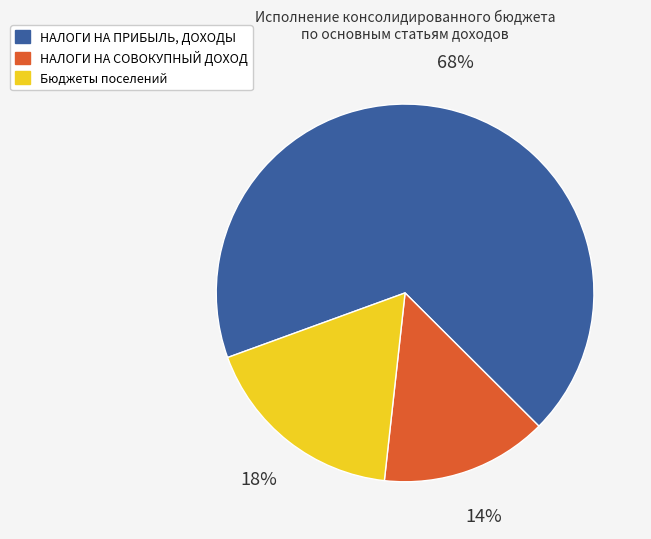

To the nearest percent, what is the difference between the НАЛОГИ НА ПРИБЫЛЬ, ДОХОДЫ and НАЛОГИ НА СОВОКУПНЫЙ ДОХОД slice percentages?

54%